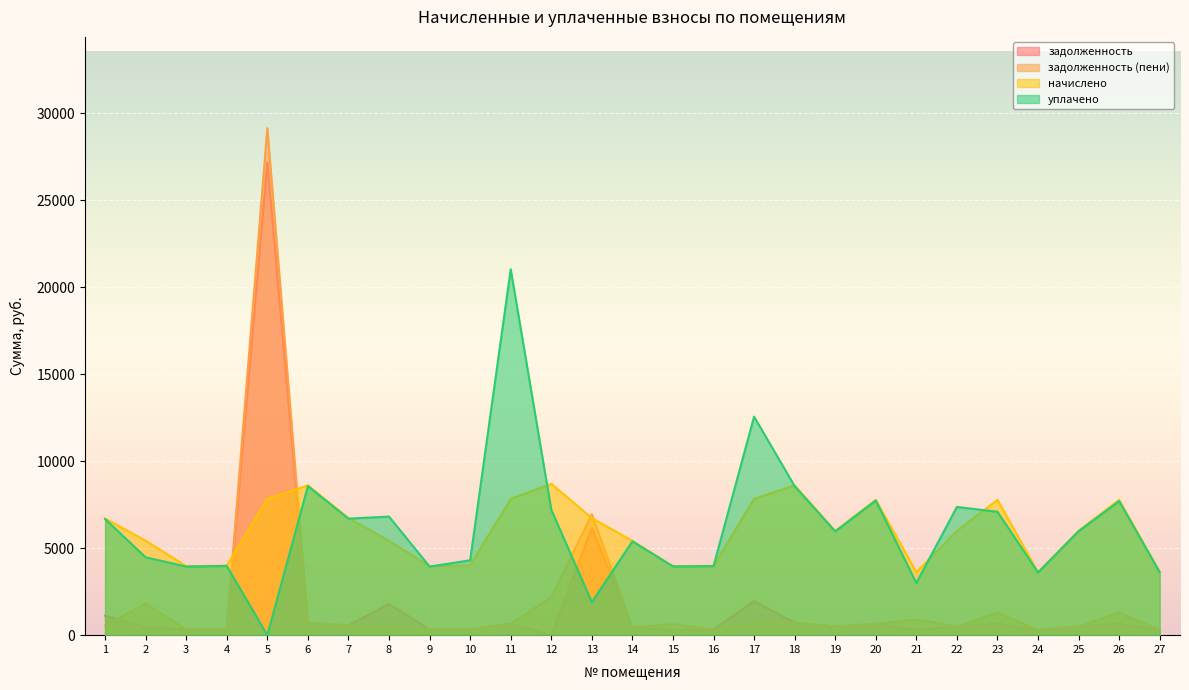

How many lines are shown in the chart?

4